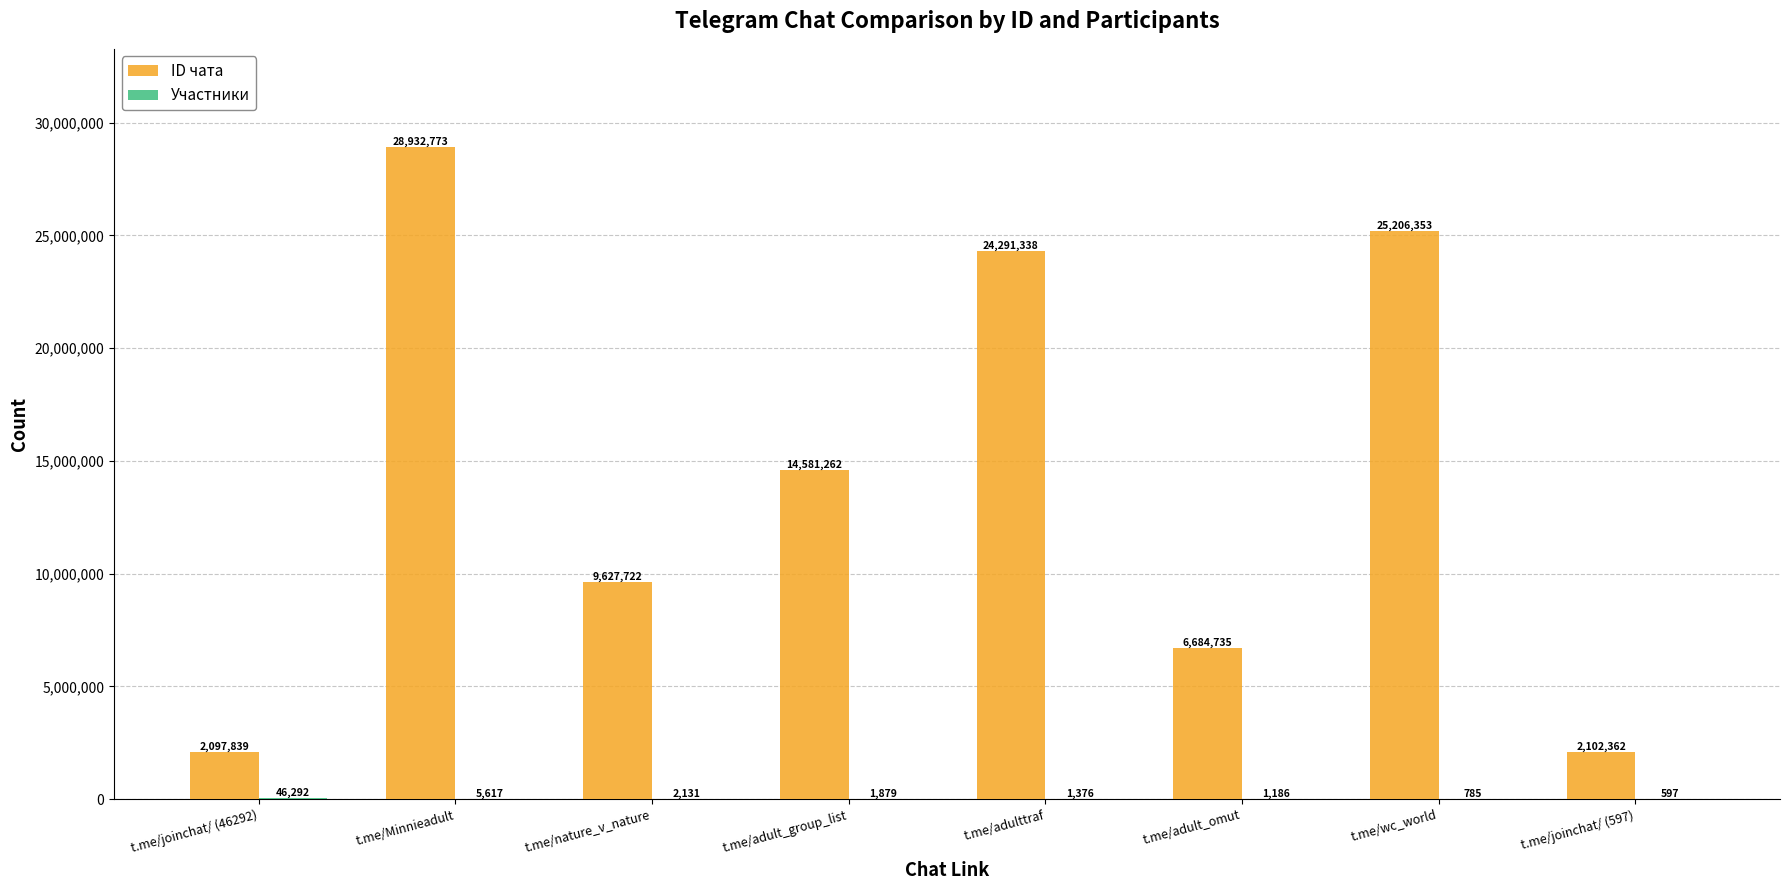

The value of ID чата at t.me/joinchat/ (597) is 3641461. True or false?

False